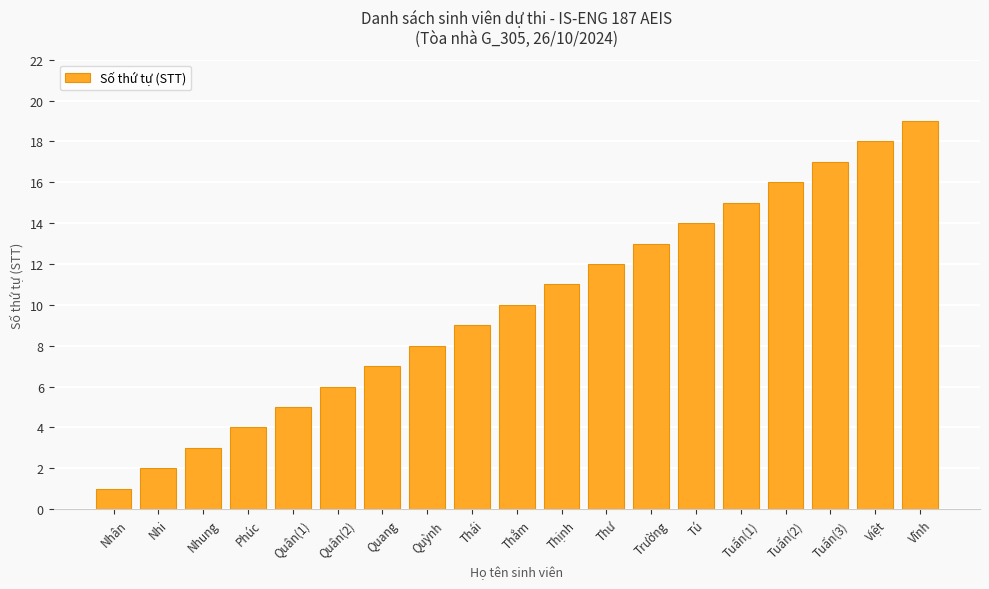

What is the sum of all values?

190